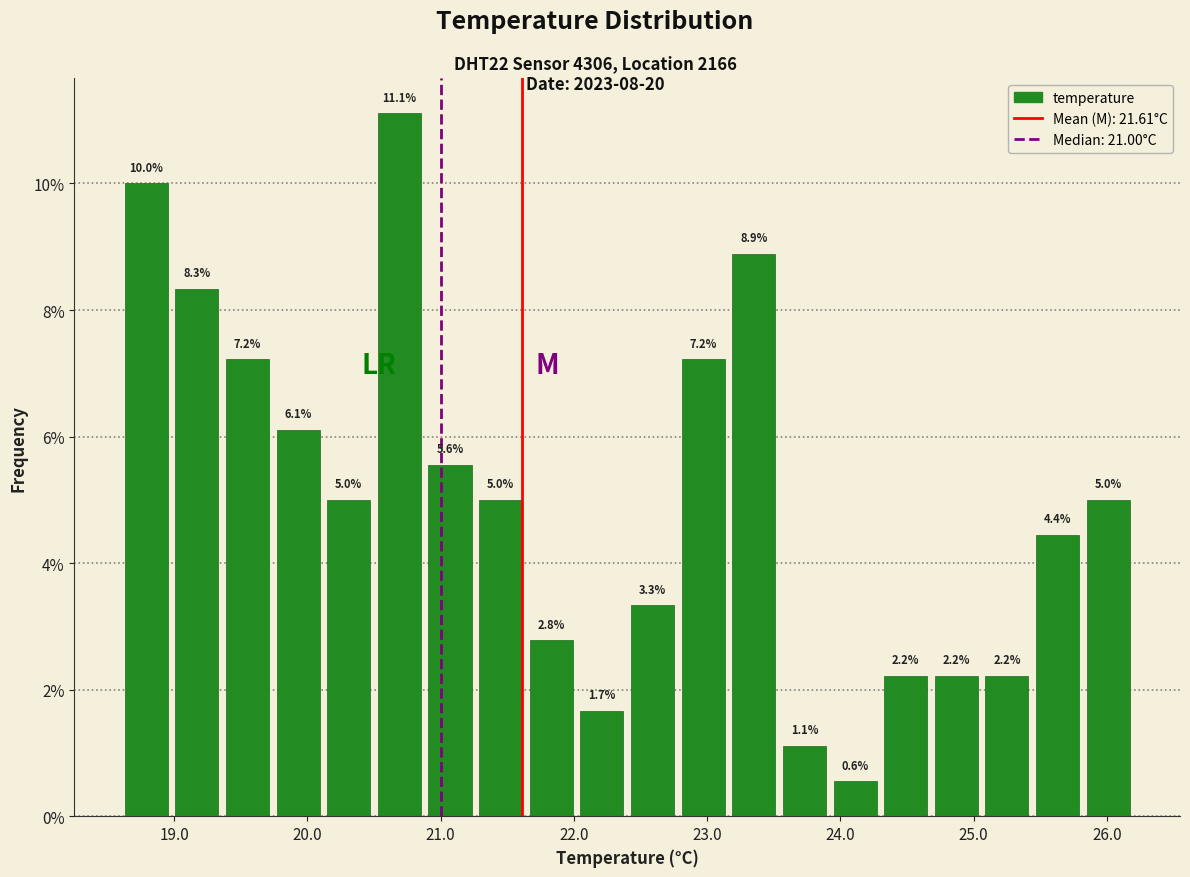

Around what value on the x-axis is the tallest bar? Give the approximate position of its centre, as read against the axis.

20.7